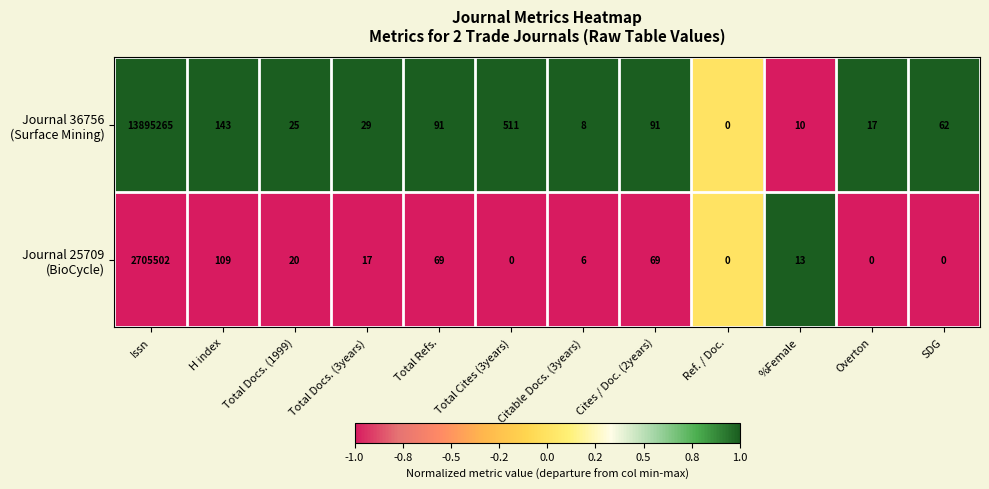

Count the number of data series in this chart.

2